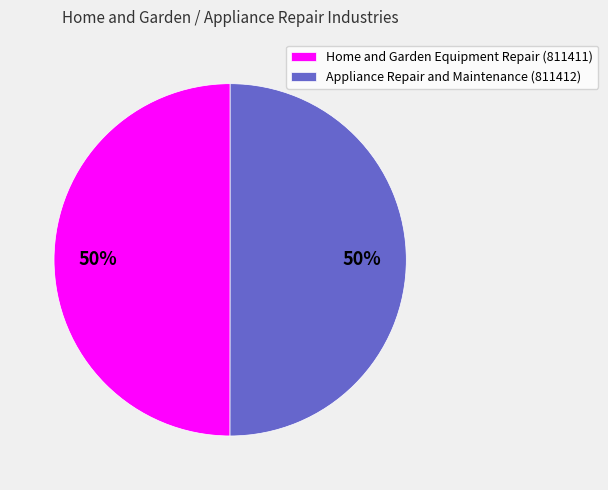

Approximately how many times larger is the value at Appliance Repair and Maintenance (811412) compared to Home and Garden Equipment Repair (811411)?

1.0